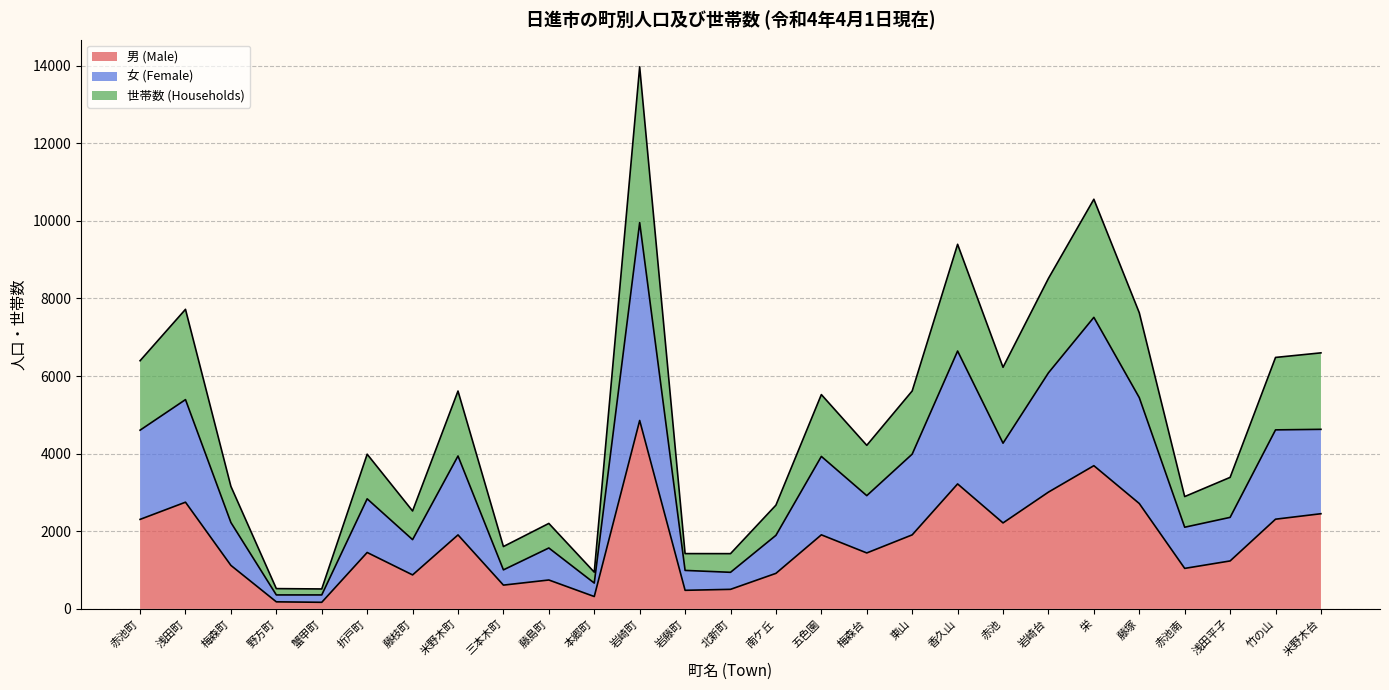

What is the maximum value for 男 (Male)?

4856